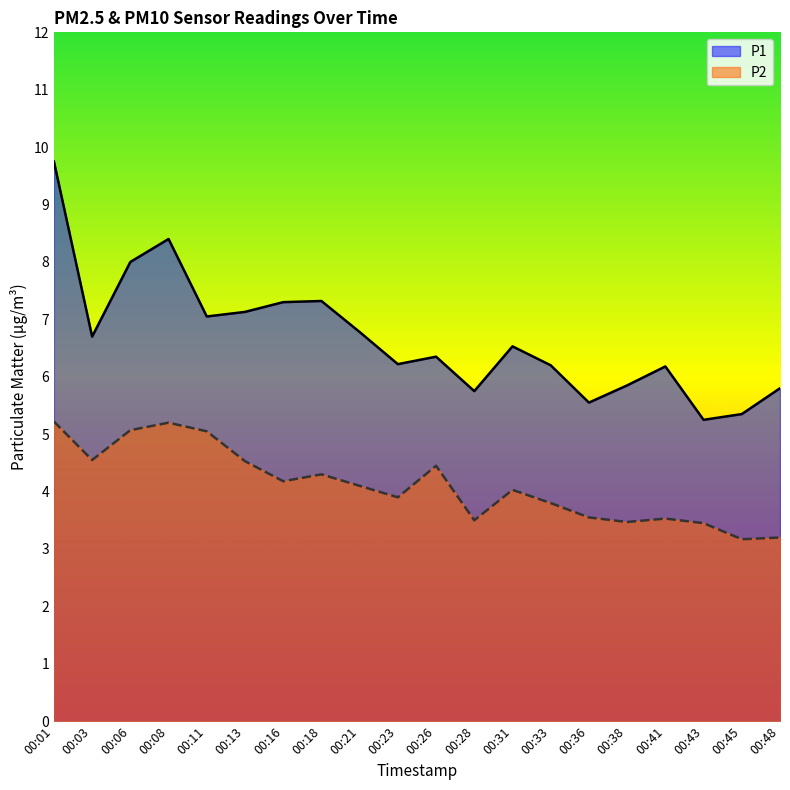

What is the difference between the P1 values at 00:41 and 00:36?

0.6